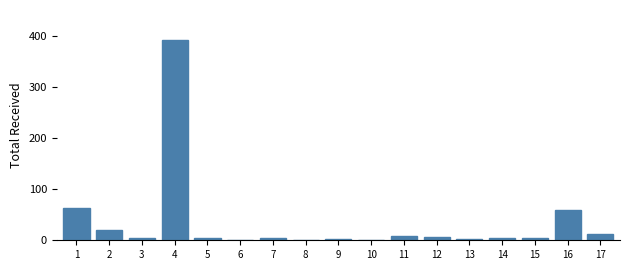

The chart shows a value of 1 at 10. True or false?

True